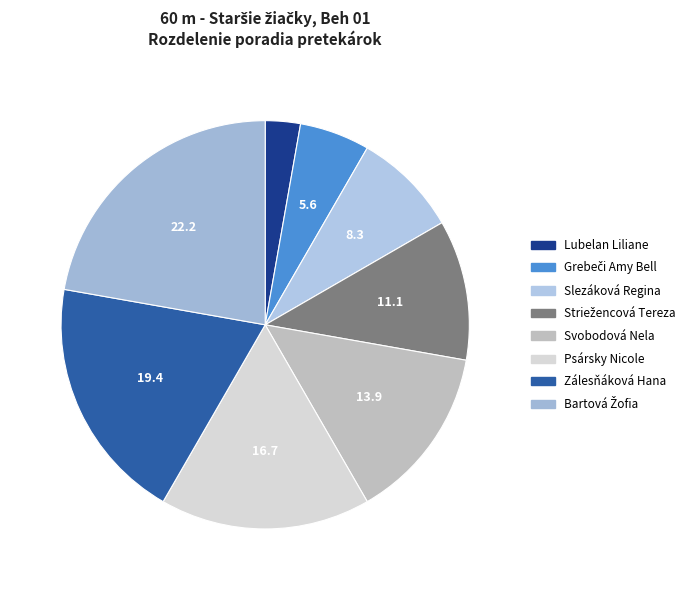

Is there any slice that represents more than half of the pie?

No